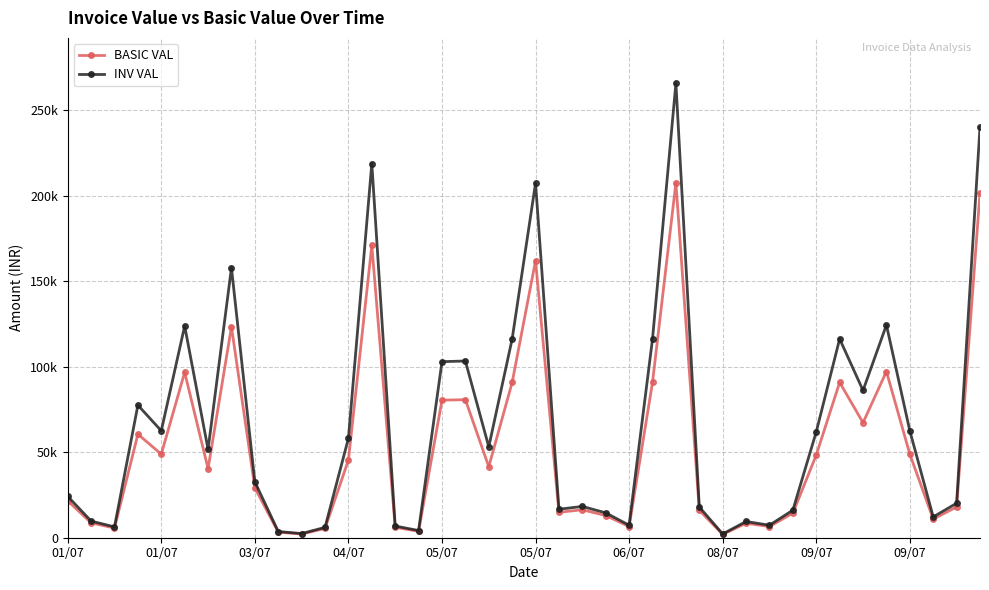

What is the maximum value shown in the chart?

265787.5